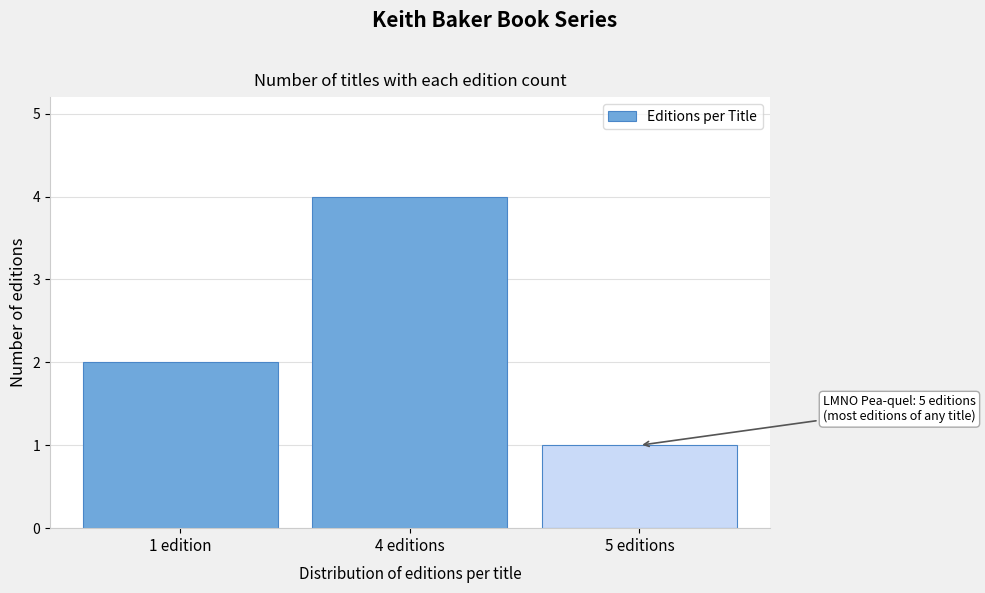

Reading right to left, transcribe all the data shown in this chart.

5 editions=1	4 editions=4	1 edition=2